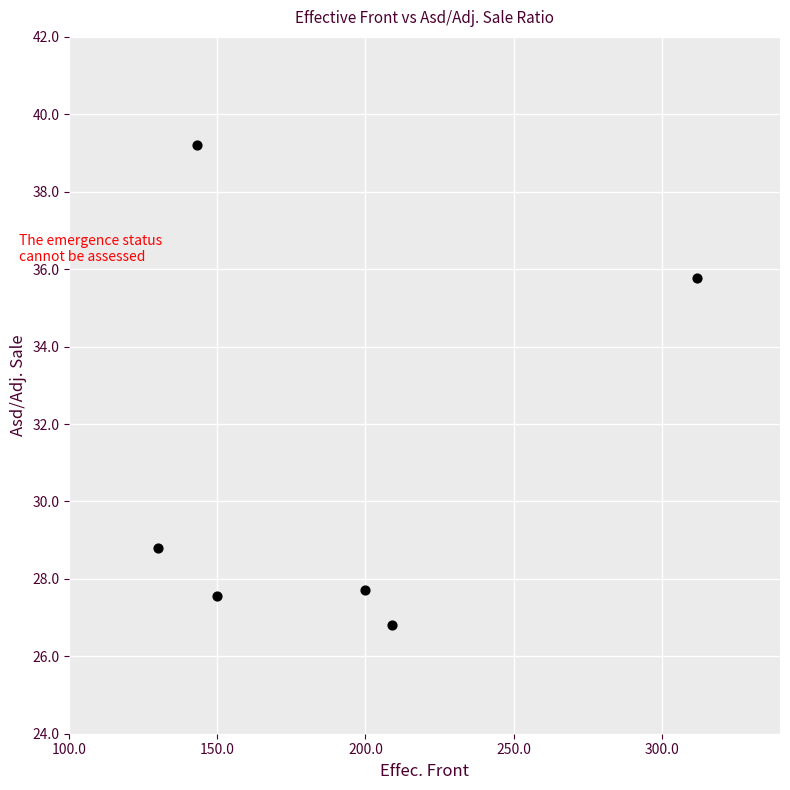

What is the range of X values (max minus min)?

182.0